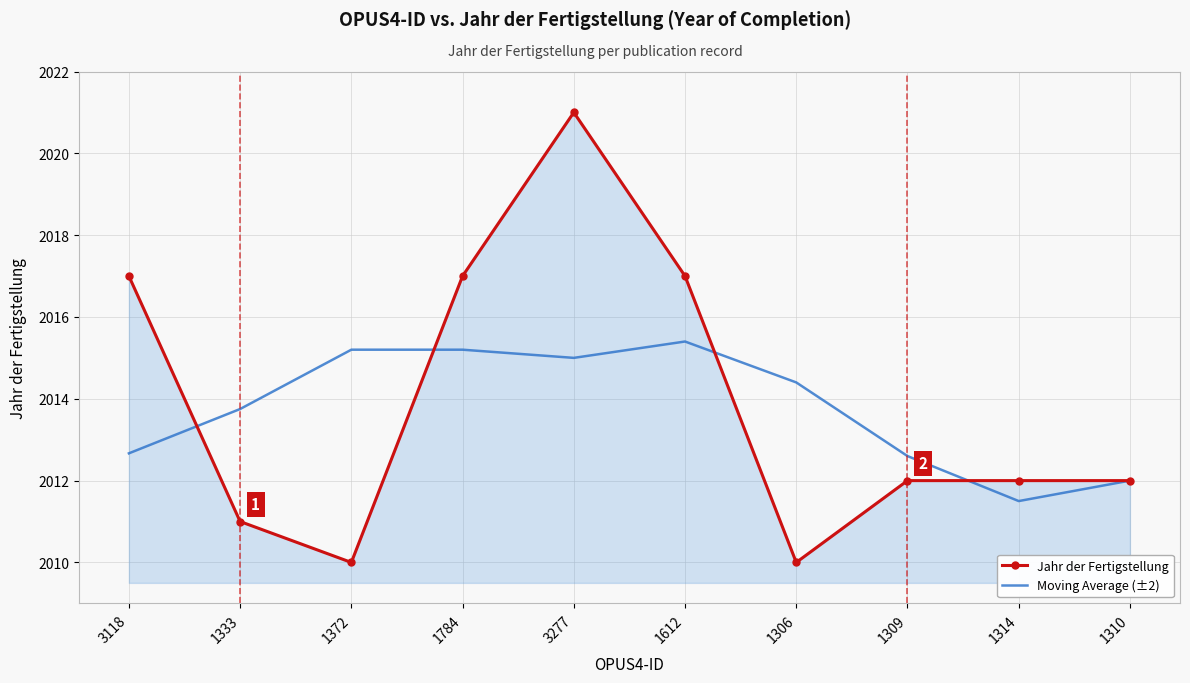

The Moving Average (±2) series shows 3410.0 at 1314. True or false?

False